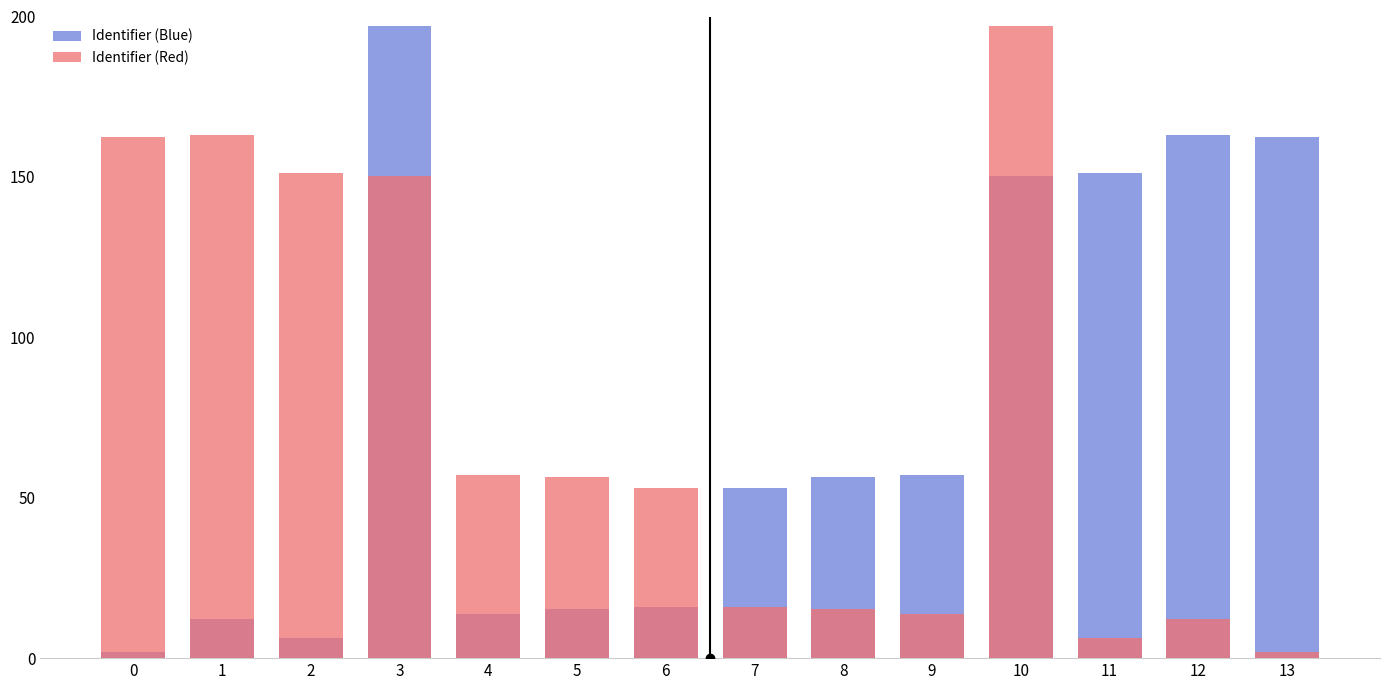

How many values in the Identifier (Red) series are below 56?

7